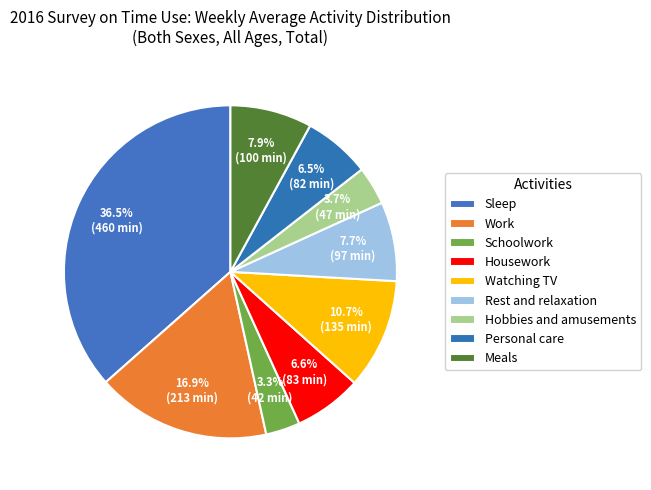

How many segments does this pie chart have?

9